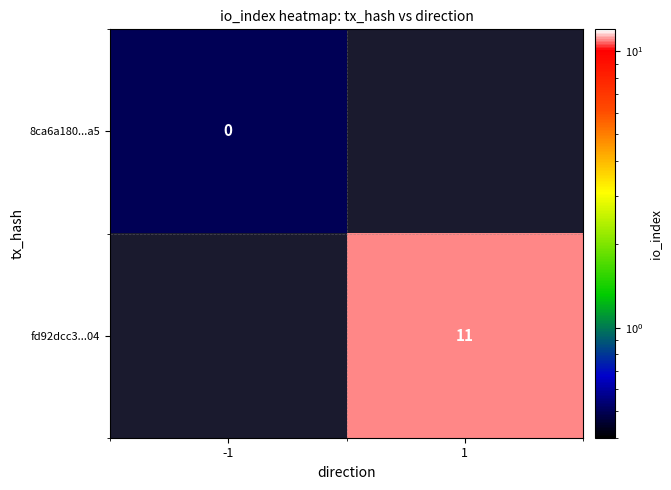

The fd92dcc3...04 series shows 18.6 at 1. True or false?

False